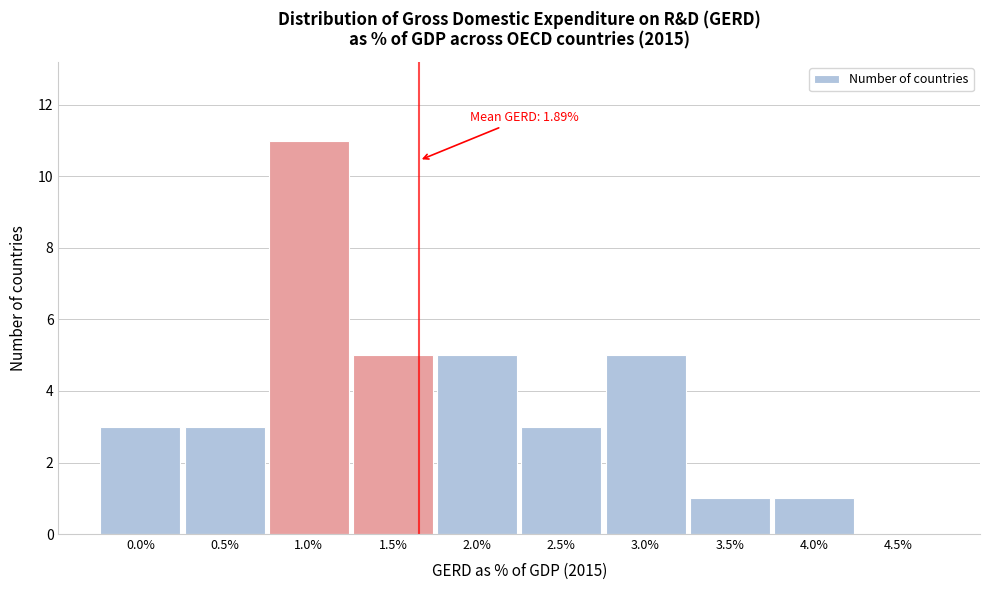

Reading right to left, what are all the values shown in this chart?

4.5%=0	4.0%=1	3.5%=1	3.0%=5	2.5%=3	2.0%=5	1.5%=5	1.0%=11	0.5%=3	0.0%=3